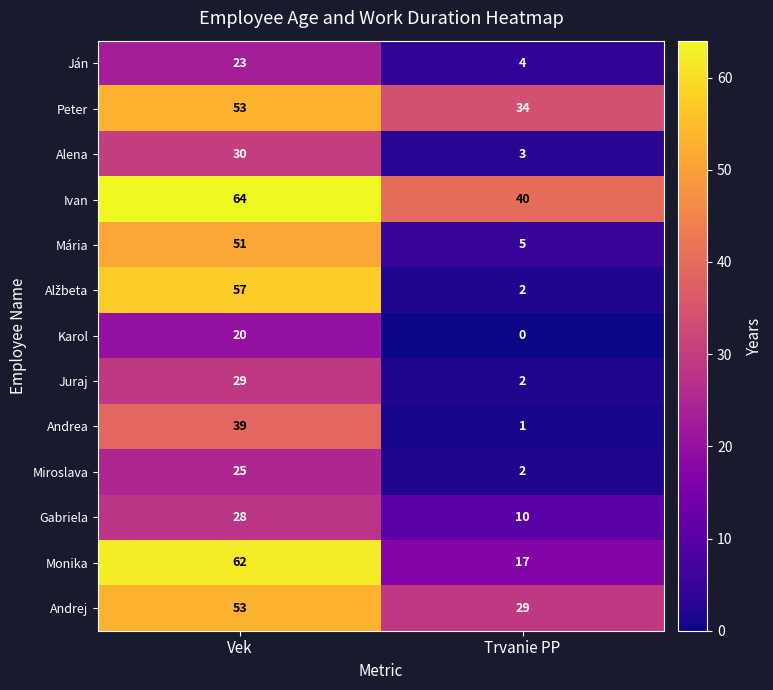

Rank the categories by Mária value from lowest to highest.

Trvanie PP, Vek